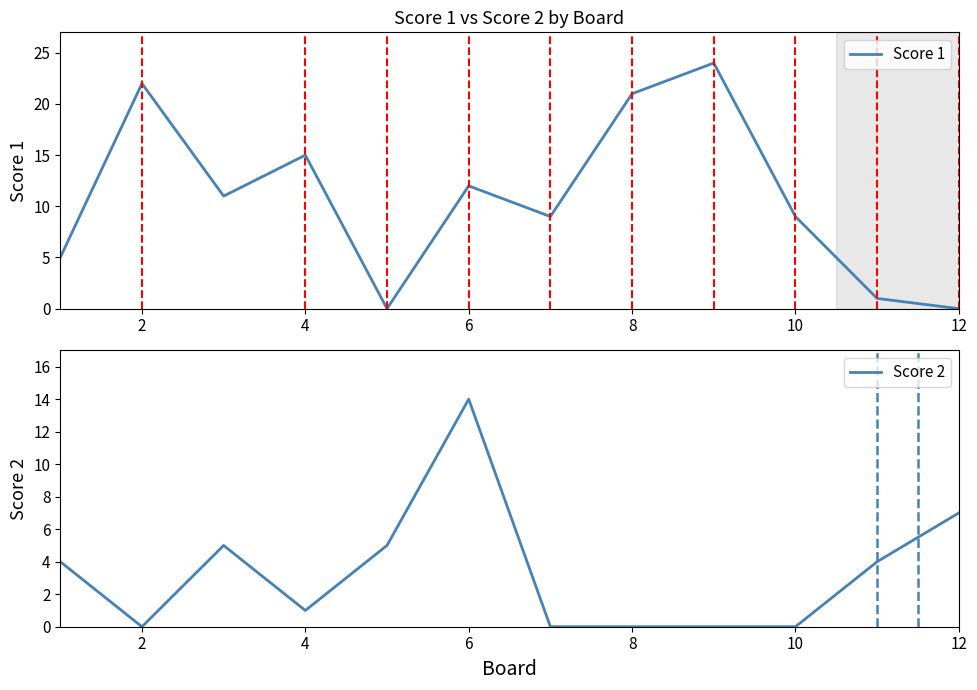

How many values in Score 1 are above zero?

10